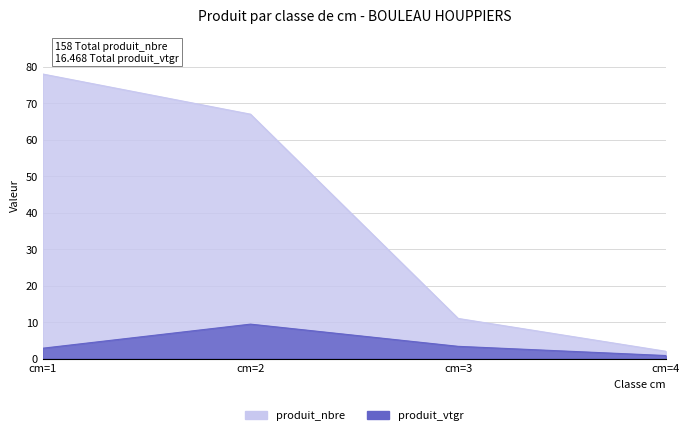

What is the value of the produit_nbre point at the 2nd from the left?

67.0